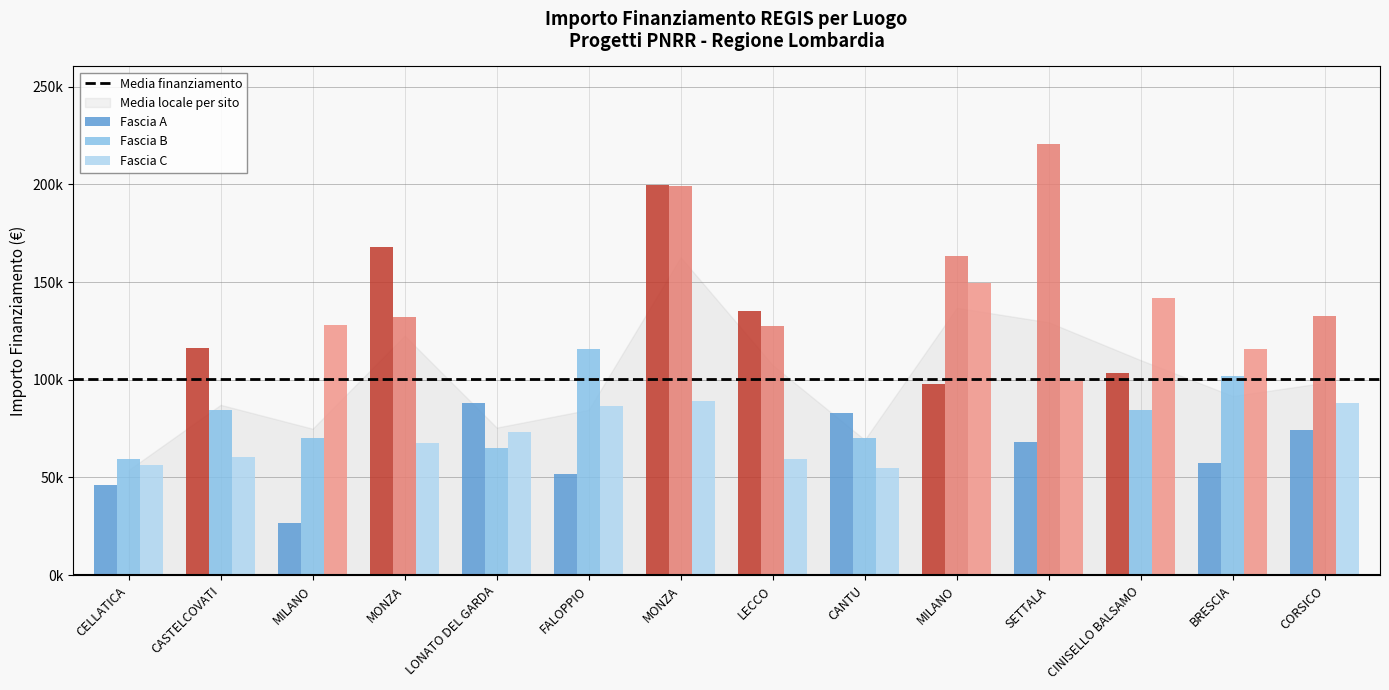

True or false: Fascia C has a value of 128032.6 at MILANO.

True